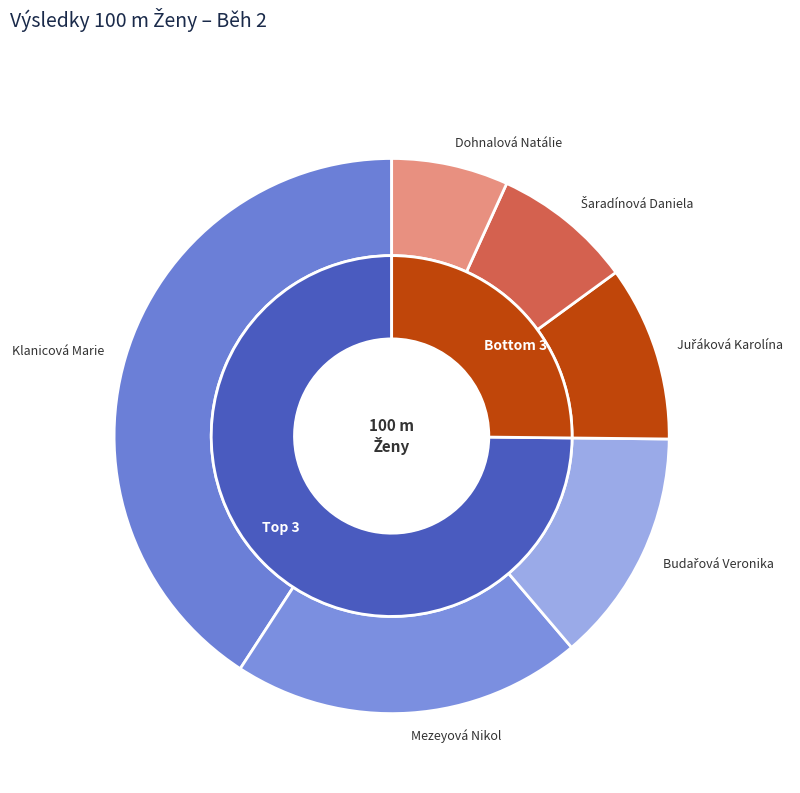

To the nearest percent, what portion does Budařová Veronika represent?

14%